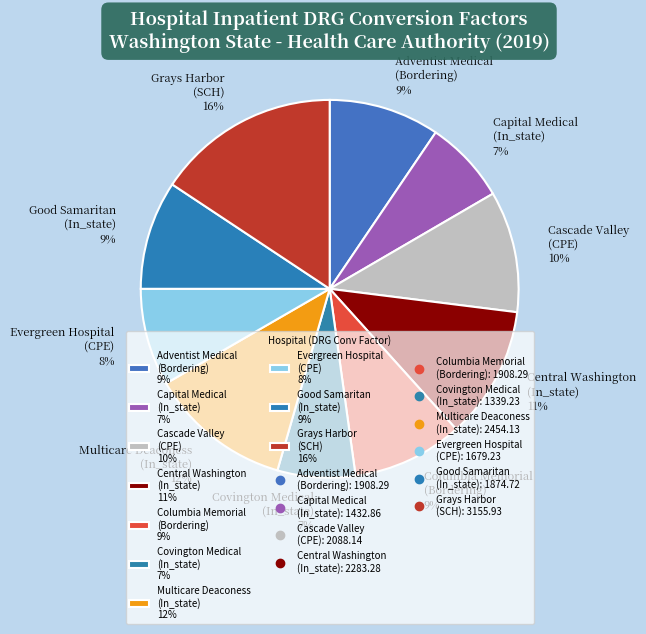

How many slices are in this pie chart?

10